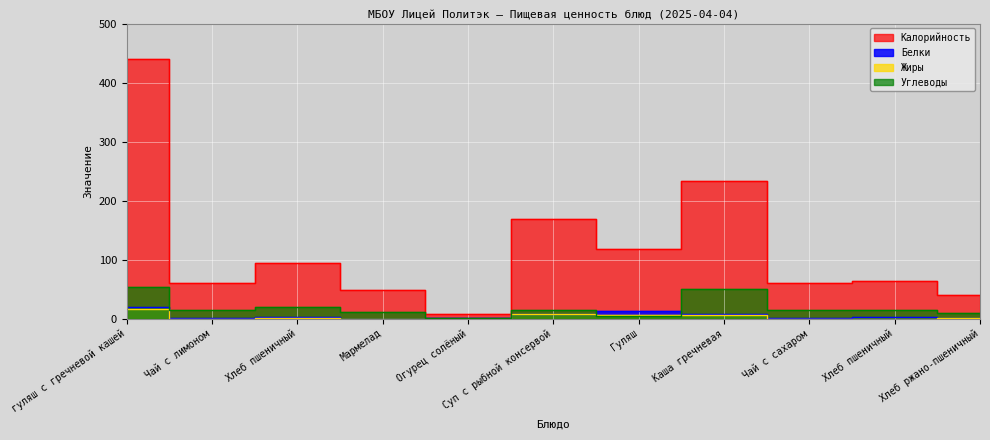

True or false: Углеводы has more than 2 interior local peaks.

True